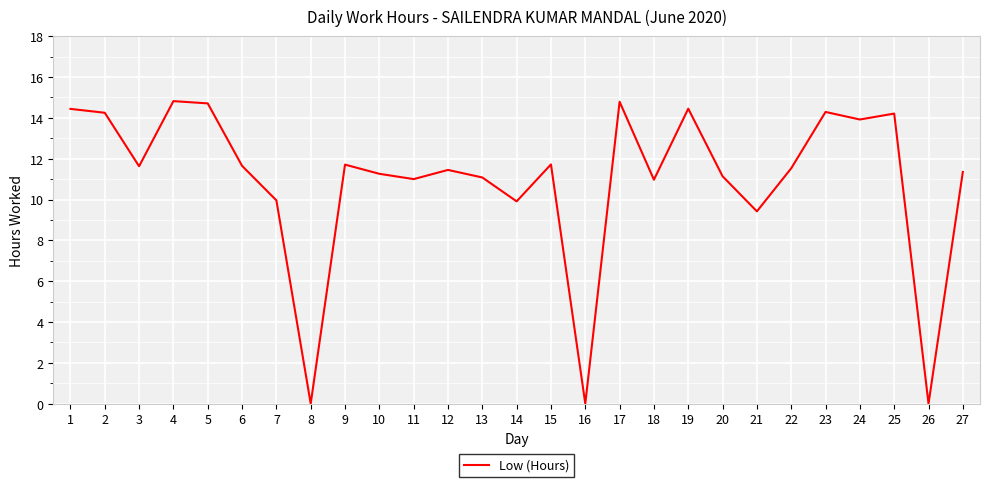

What is the difference between the values at 8 and 10?

11.3